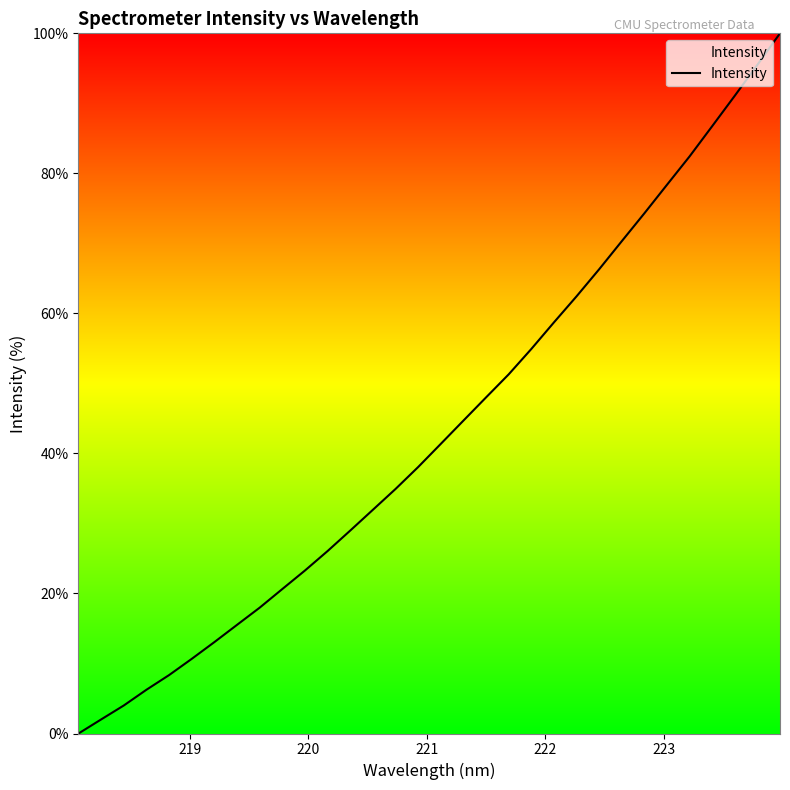

What is the difference between the maximum and minimum values?

100.0